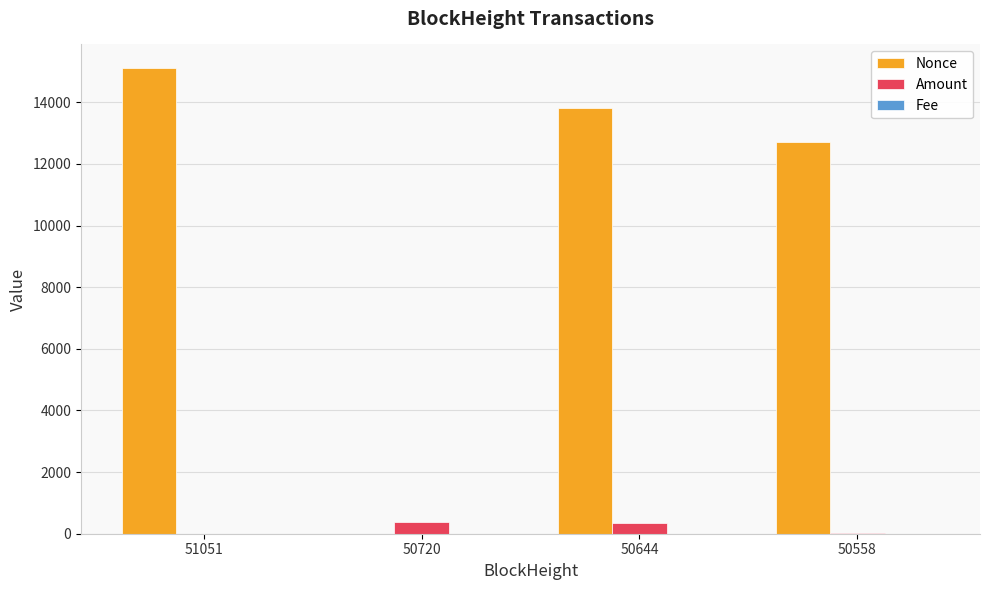

What is the total value across all series at 50720?

367.3